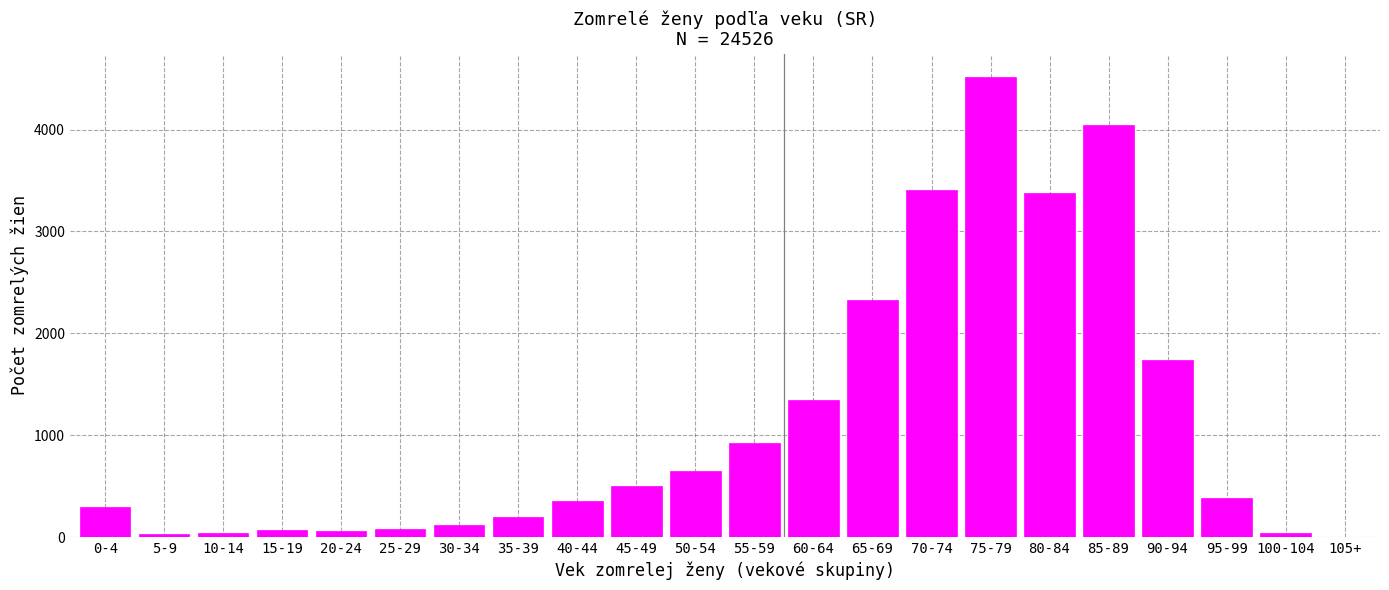

What is the change in value from 30-34 to 45-49?

+386